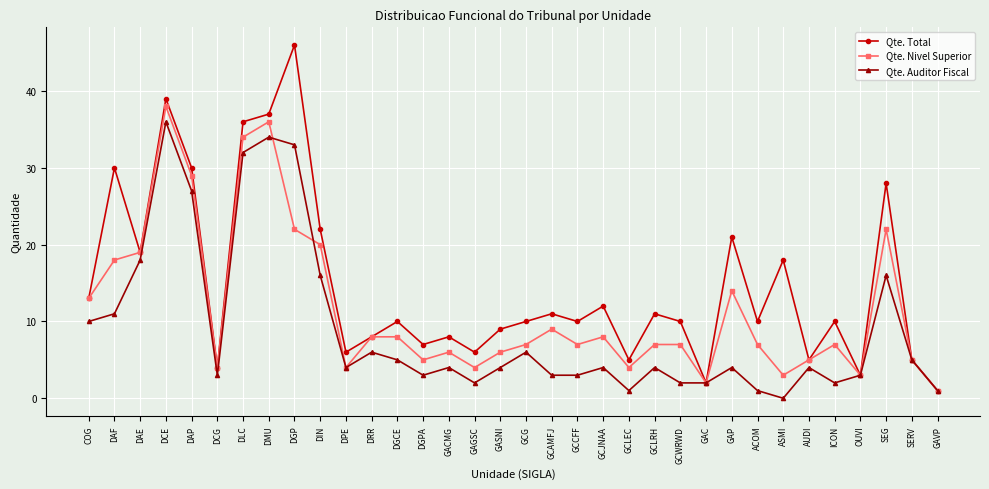

What position from the right is ICON?

5